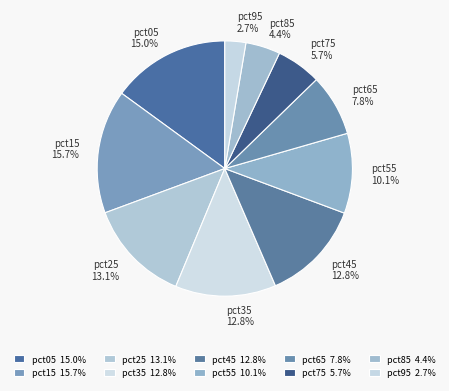

Which has a higher value, pct45 or pct05?

pct05